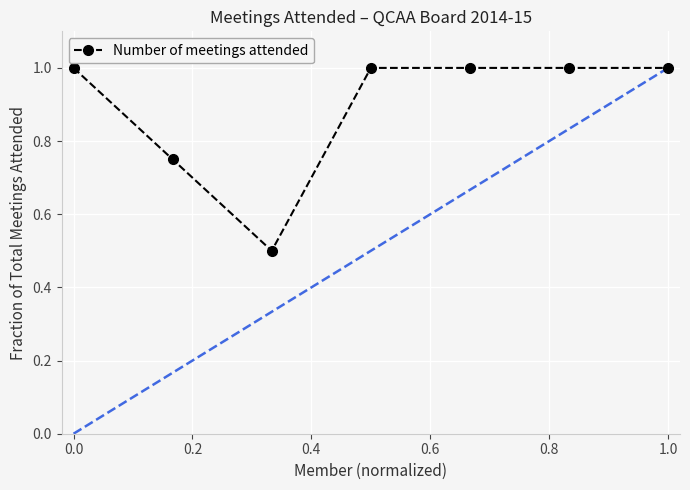

What is the average value?

0.9